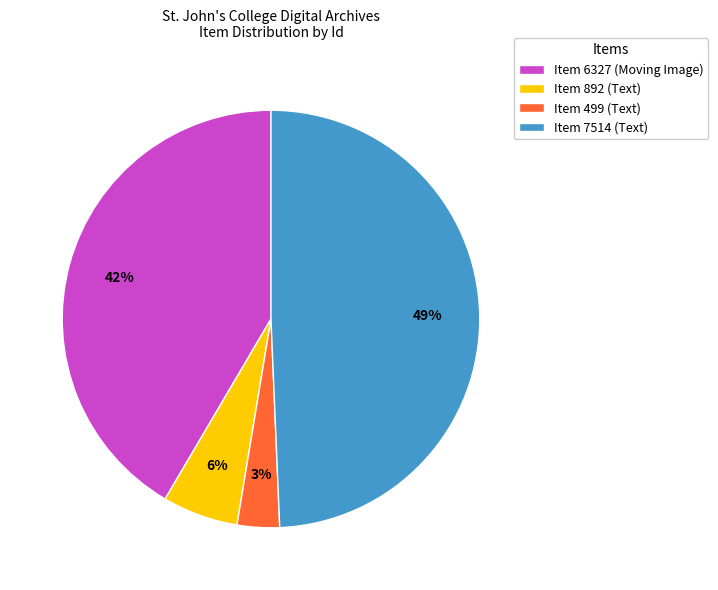

Is there any slice that represents more than half of the pie?

No